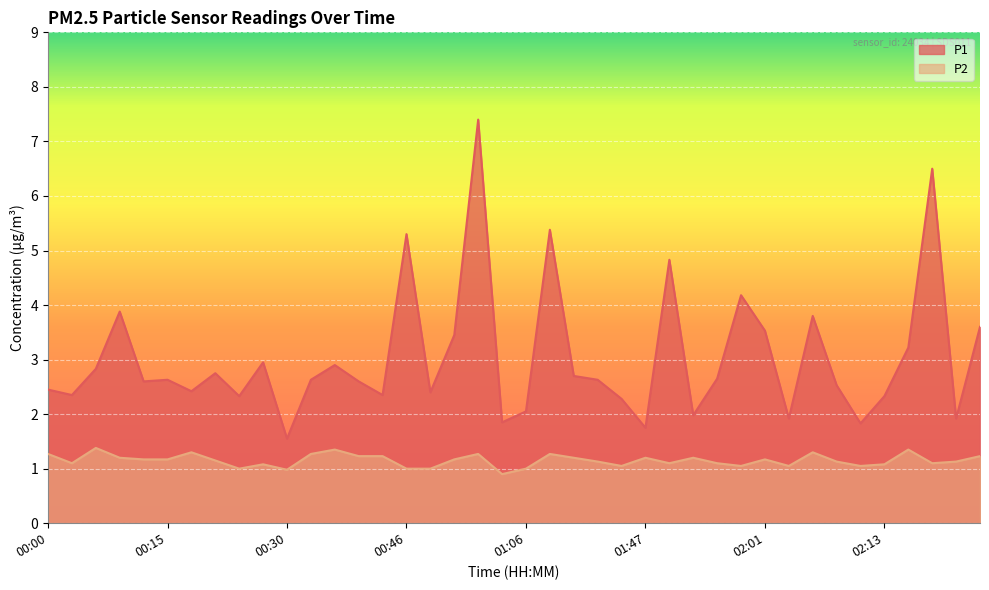

Which has a higher value, 01:00 or 00:06?

01:00